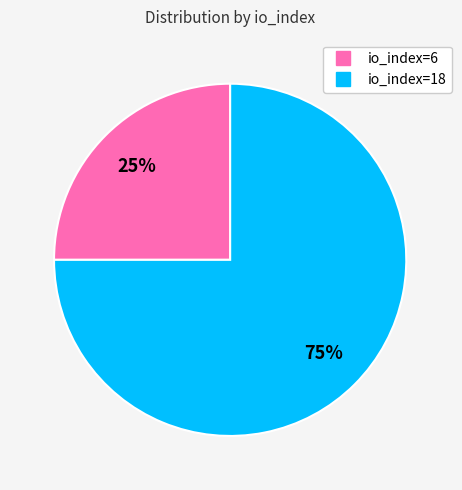

What is the ratio of the value at io_index=6 to the value at io_index=18?

0.3